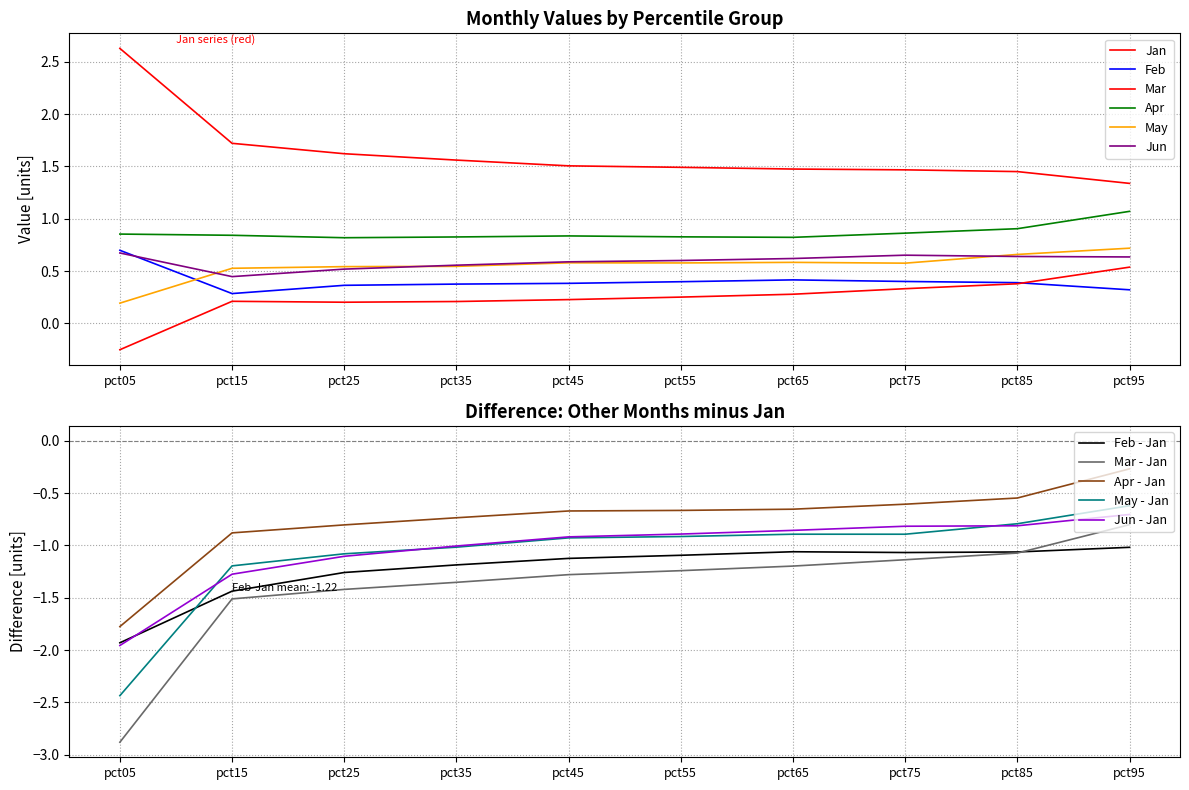

The value of Mar at pct55 is 0.3. True or false?

True